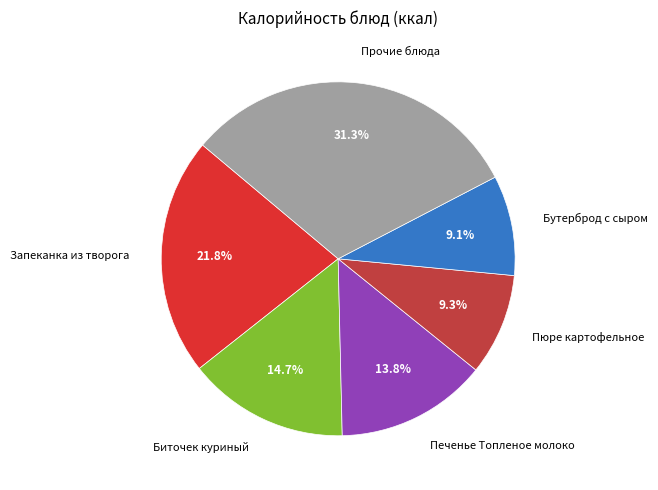

How many slices are in this pie chart?

6